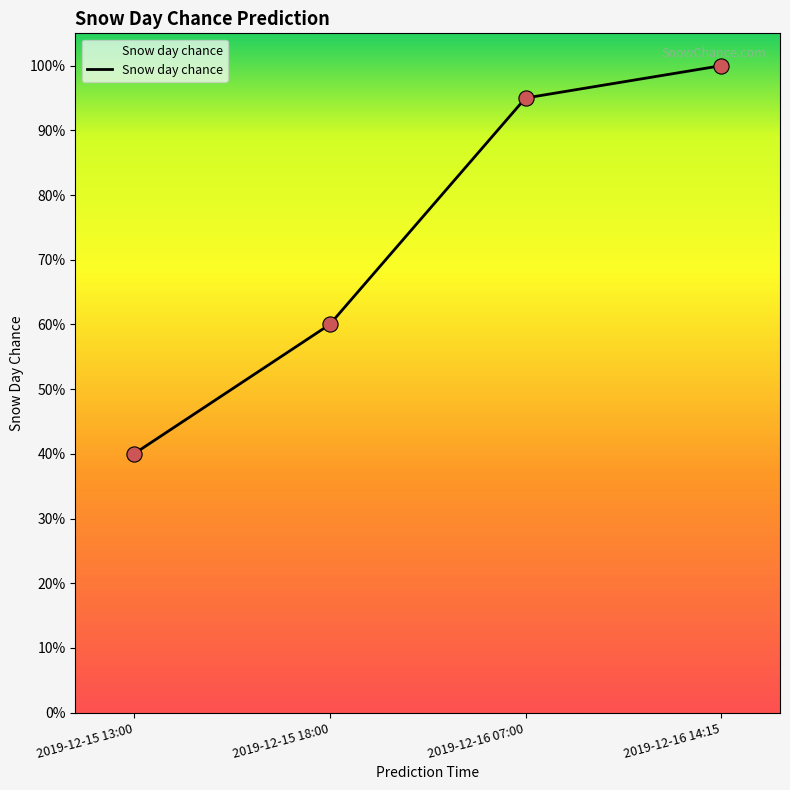

Which has a higher value, 2019-12-16 14:15 or 2019-12-16 07:00?

2019-12-16 14:15